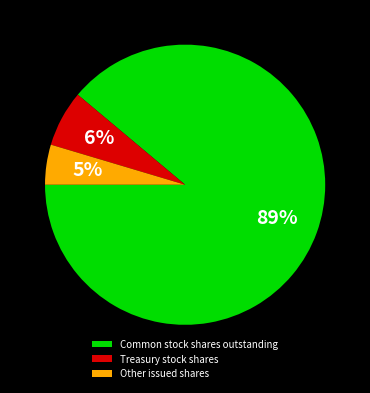

The Common stock shares outstanding slice represents 97% of the pie. True or false?

False